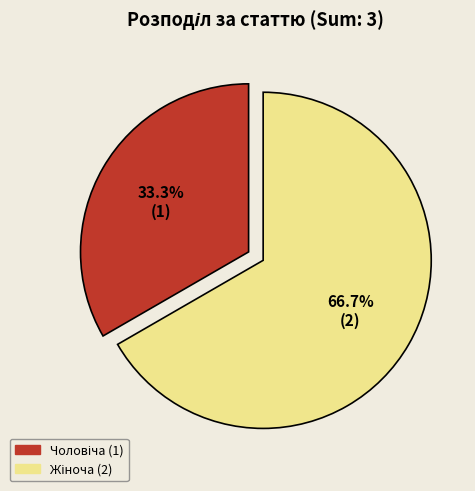

To the nearest percent, what is the average slice percentage?

50%